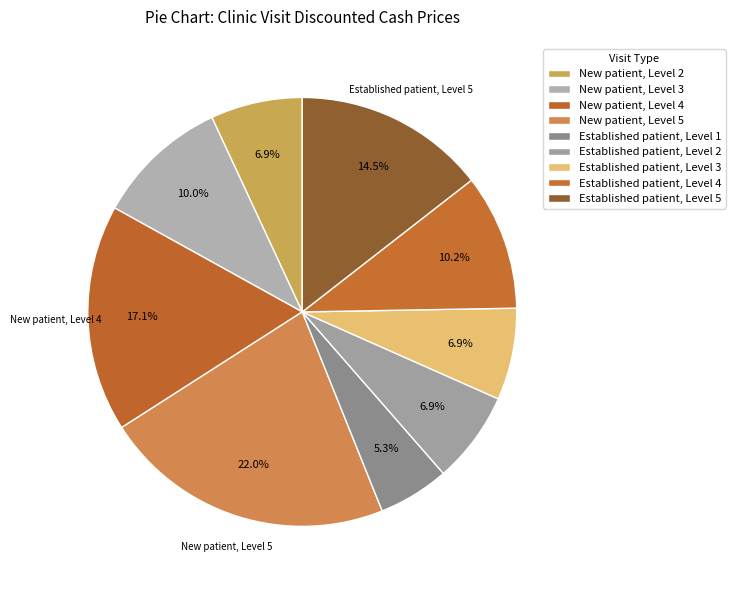

To the nearest percent, what percentage of the pie is Established patient, Level 5?

14%